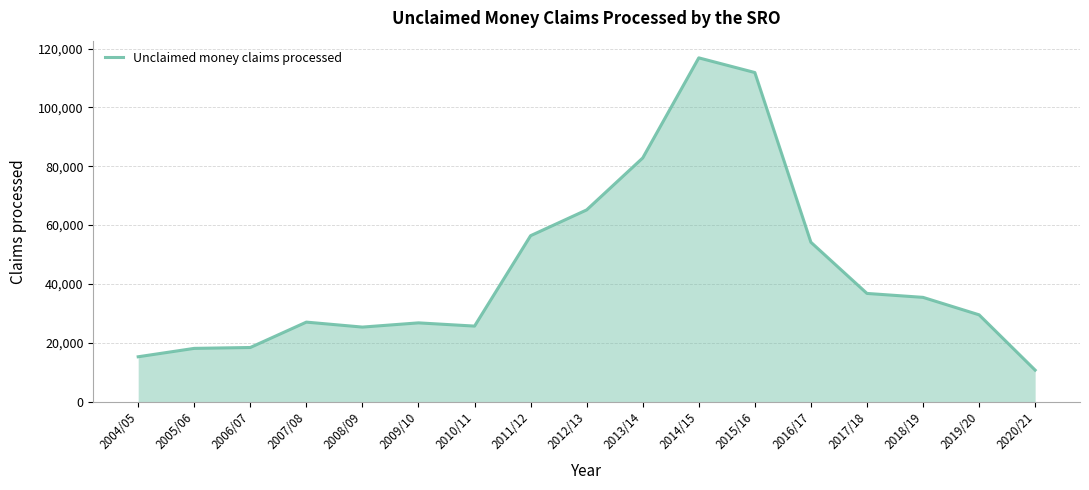

The value at 2008/09 is 25330. True or false?

True